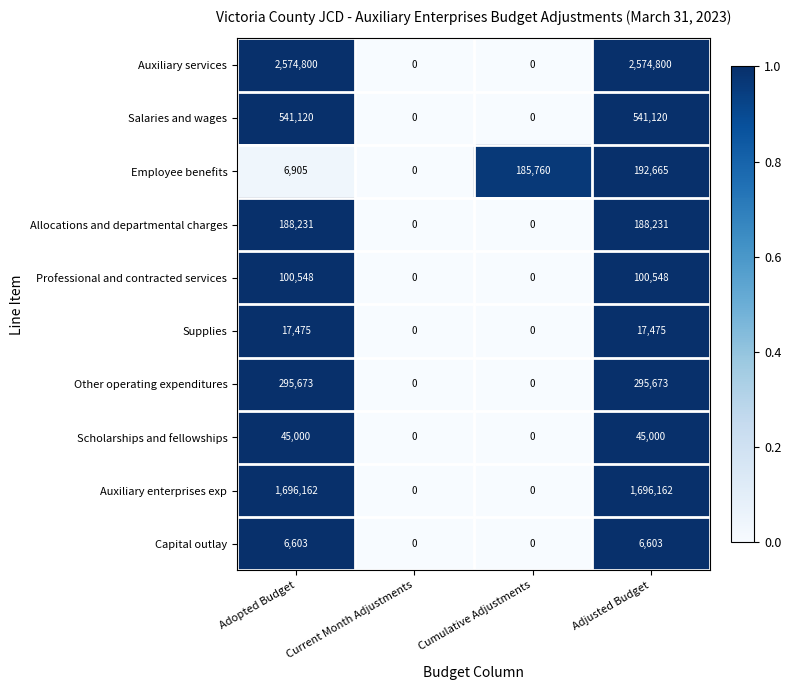

What value does the Employee benefits series have at Cumulative Adjustments, to the nearest 10?

185760